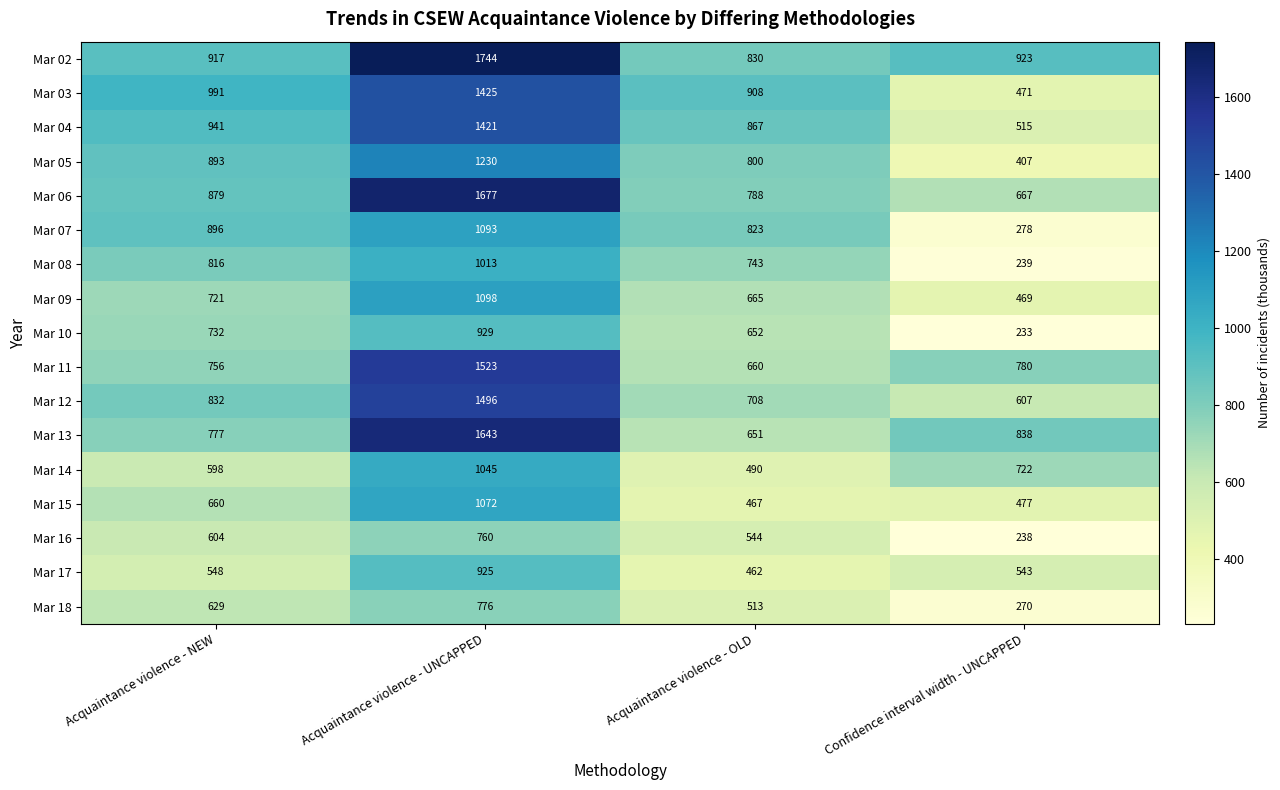

What is the total value across all series at Acquaintance violence - UNCAPPED?

20870